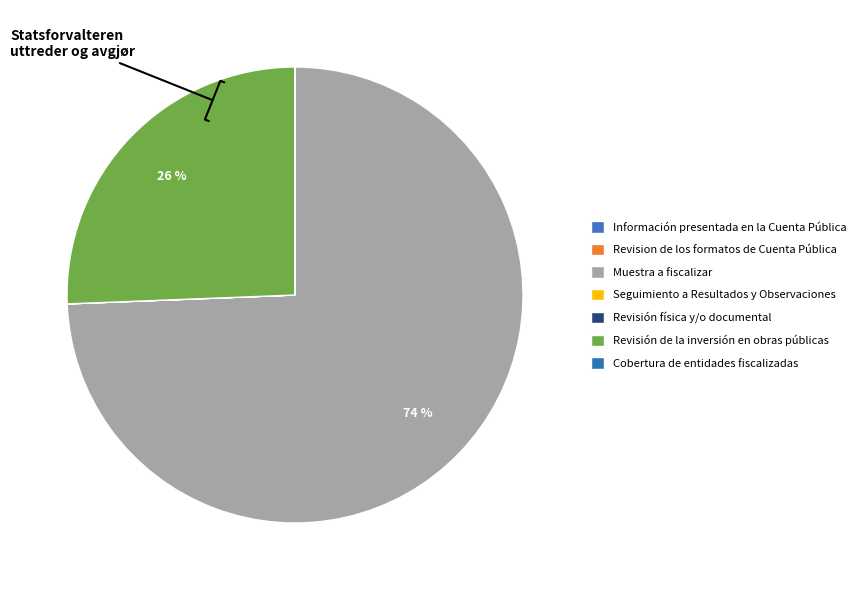

How many segments does this pie chart have?

7